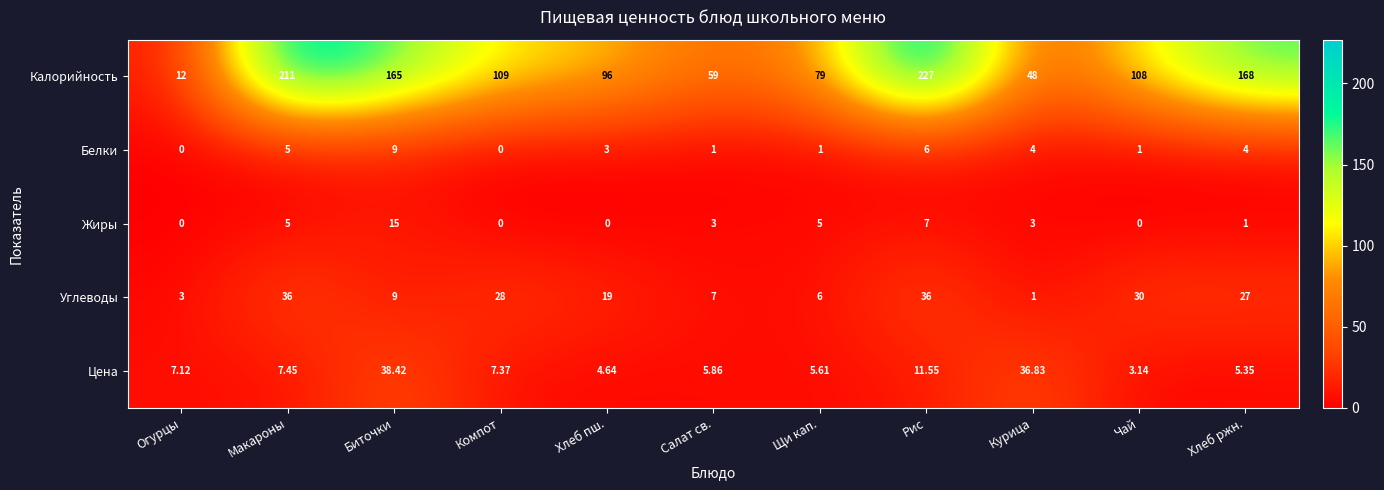

List the labels in order of Калорийность value, largest first.

Рис, Макароны, Хлеб ржн., Биточки, Компот, Чай, Хлеб пш., Щи кап., Салат св., Курица, Огурцы